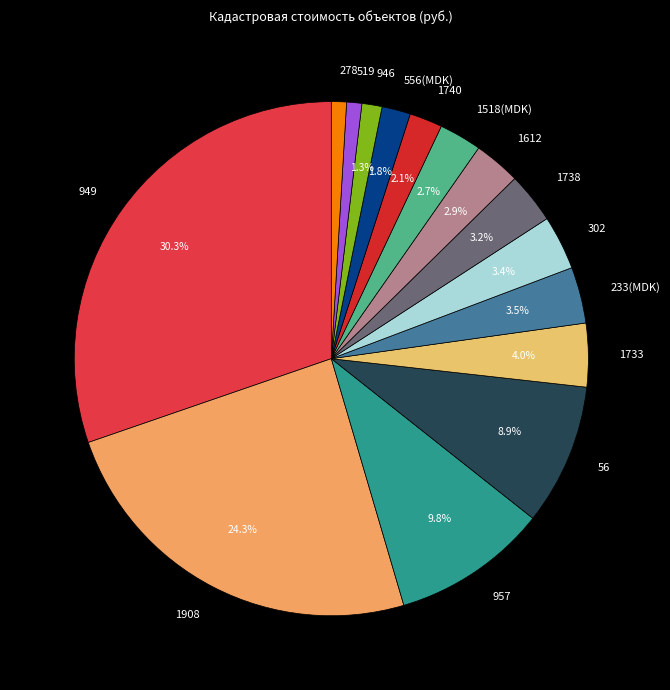

How much of the chart is everything except 957?

90.2%